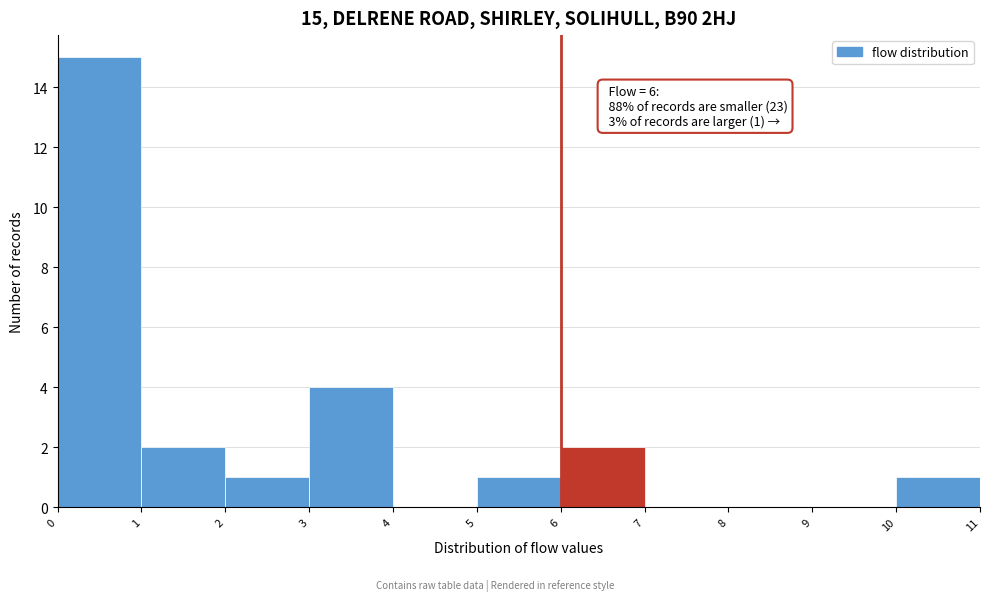

Over which range of the x-axis is the bar tallest?

0 to 1